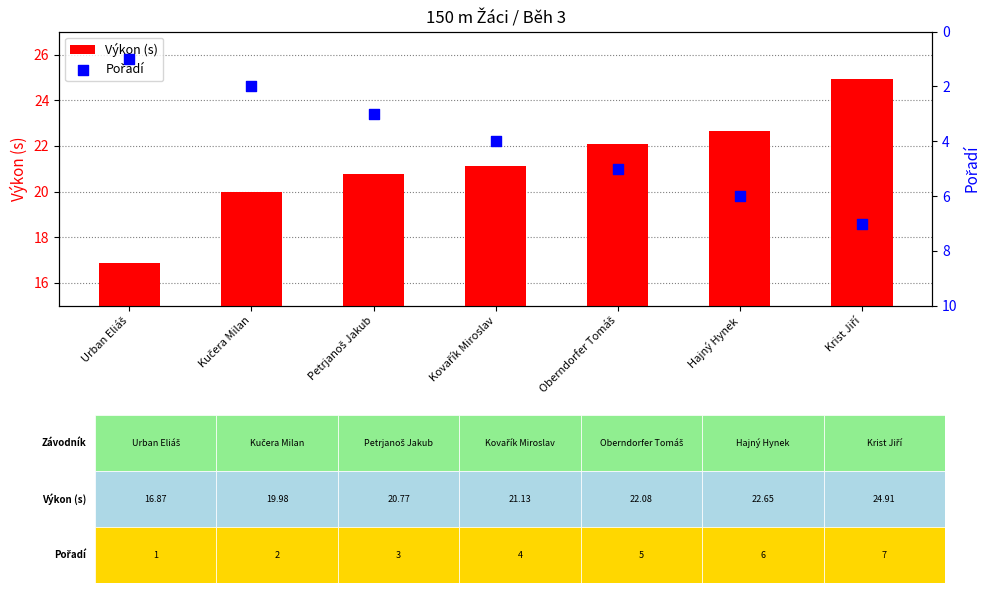

Which series contains the lowest Y value?

Pořadí